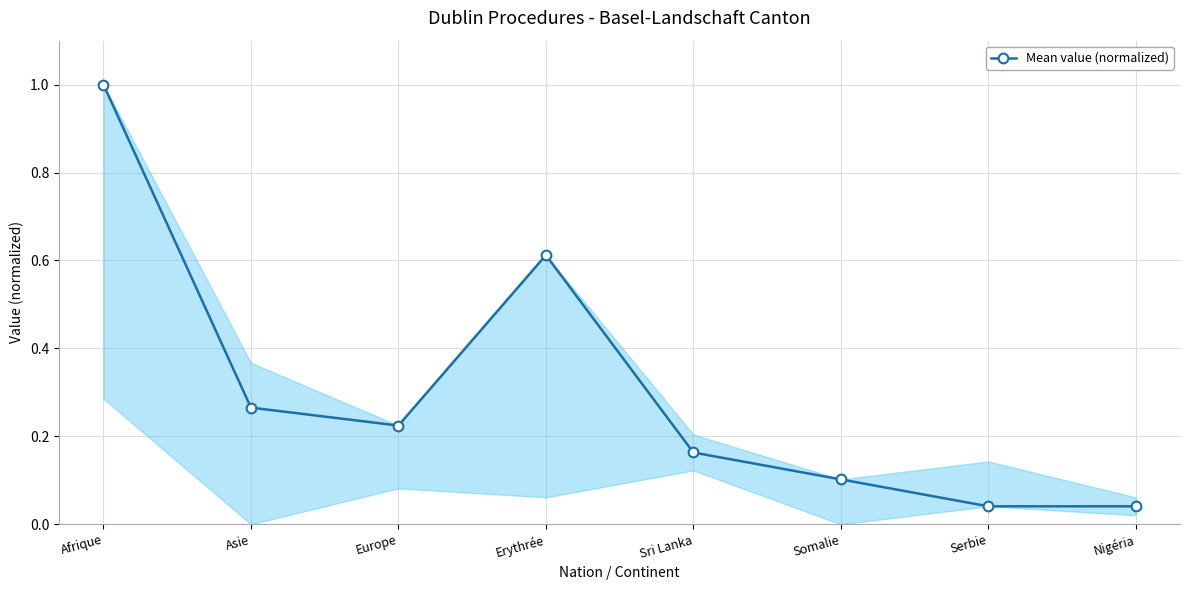

At which category does the data reach its first local peak?

Erythrée